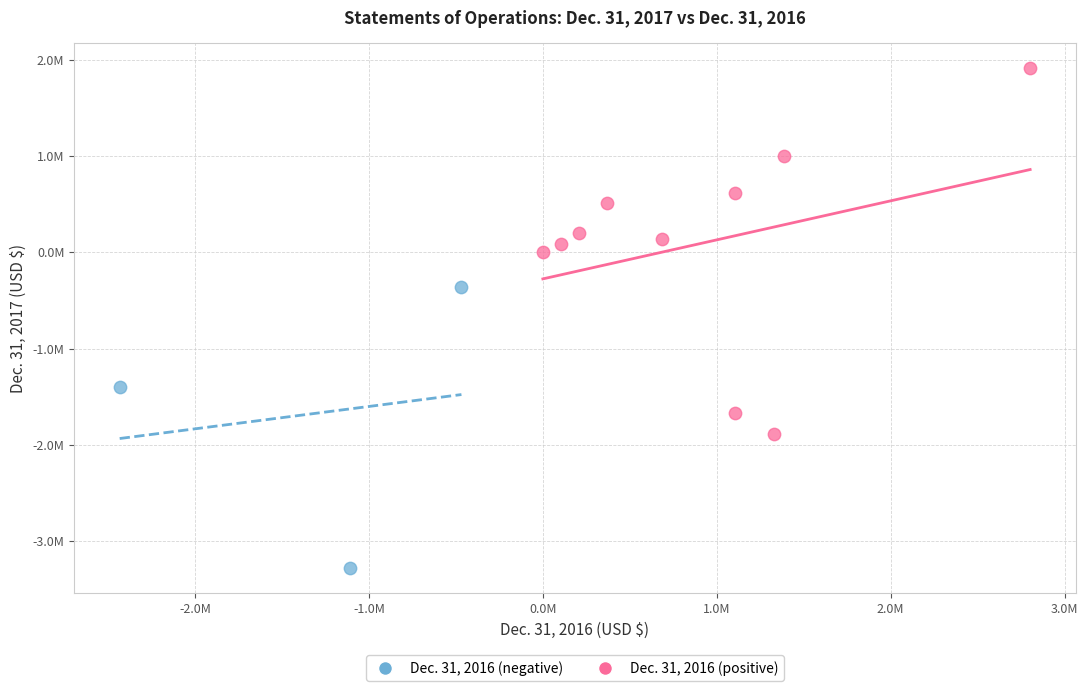

Which series contains the highest Y value?

Dec. 31, 2016 (positive)